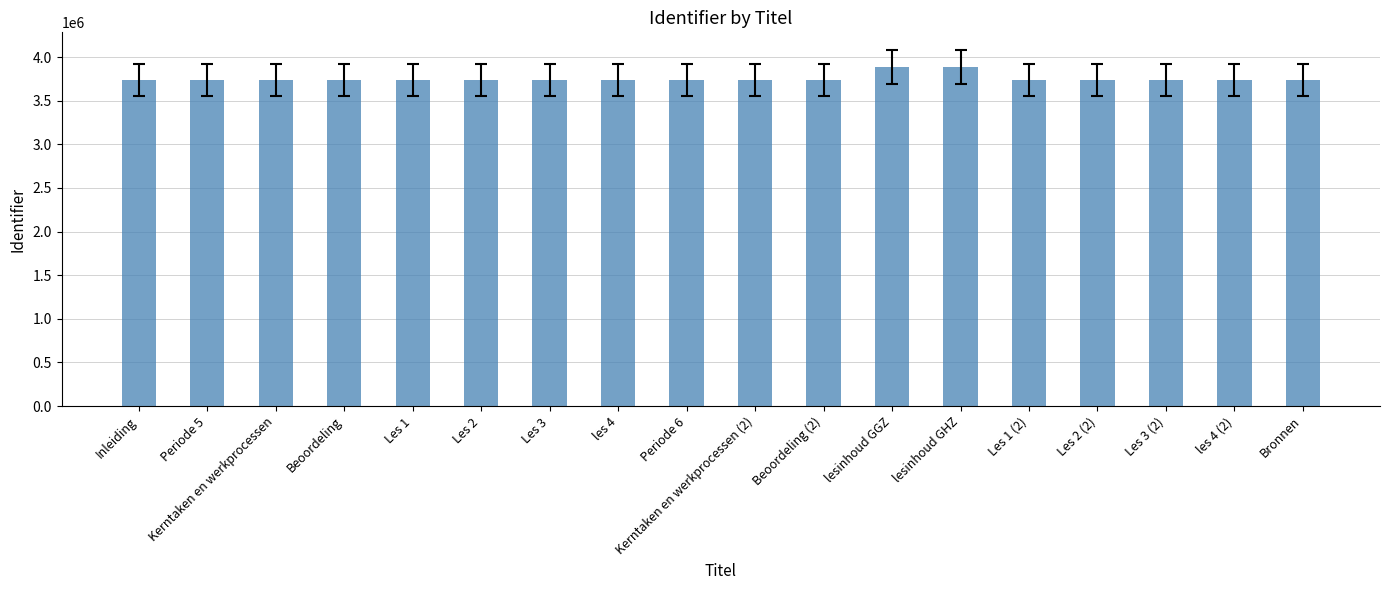

True or false: the data shows 3885255 at lesinhoud GGZ.

True